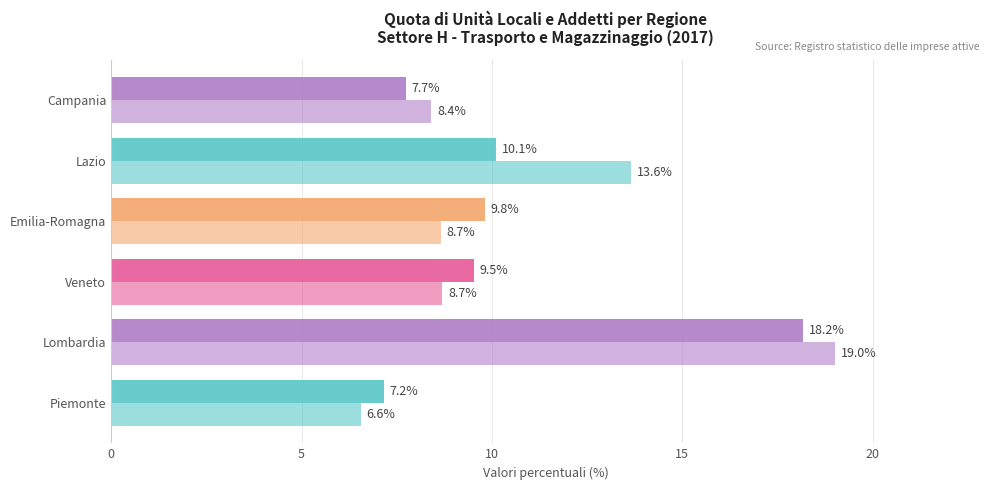

Count the number of categories in the chart.

6